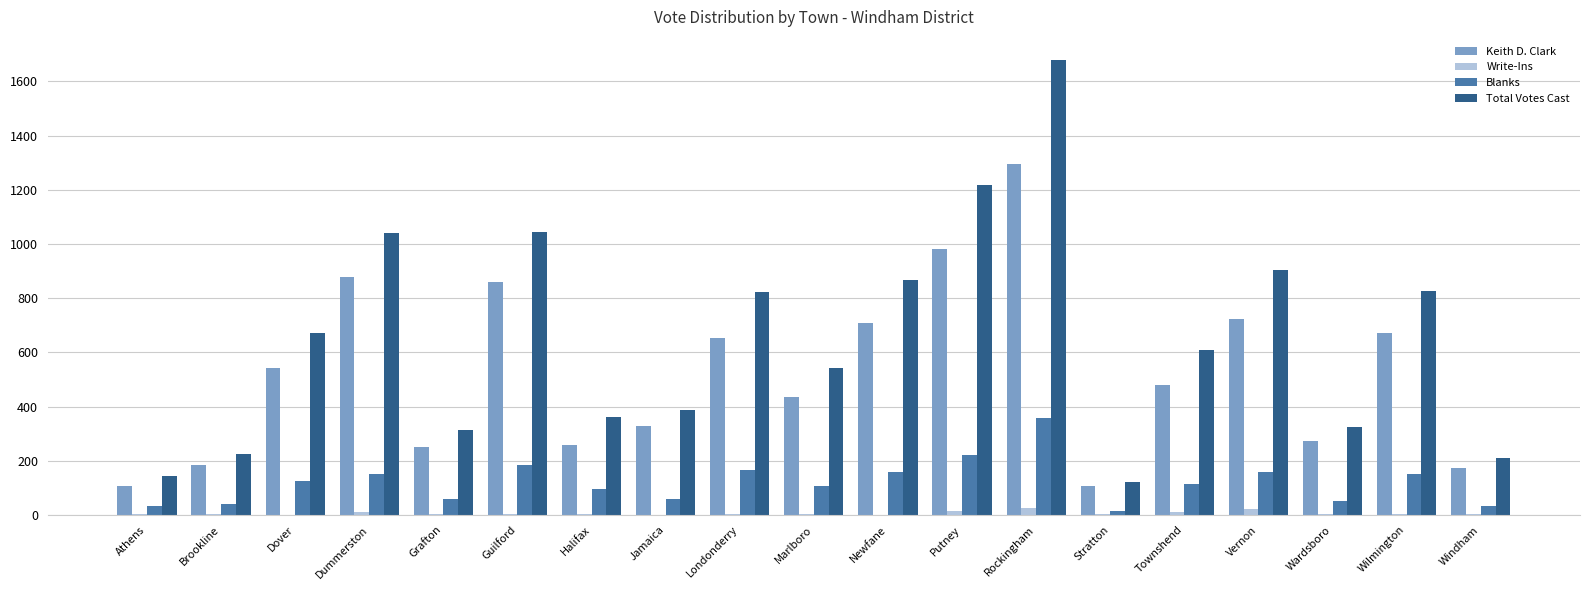

Between Newfane and Vernon, which series saw the biggest shift?

Total Votes Cast